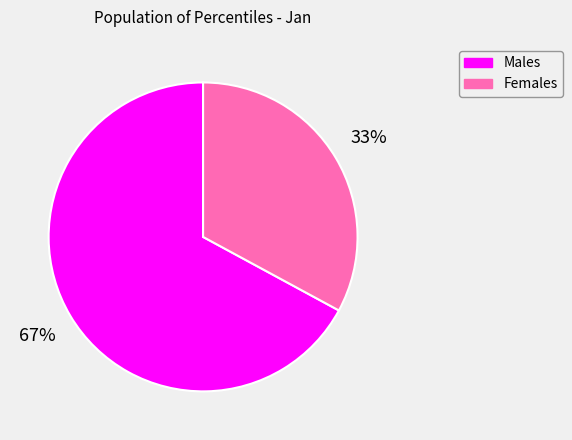

To the nearest percent, what is the difference between the largest and smallest slice percentages?

34%